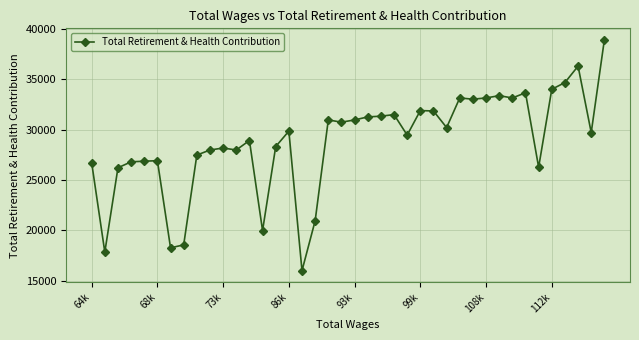

What is the value of the 26th point from the left?

31904